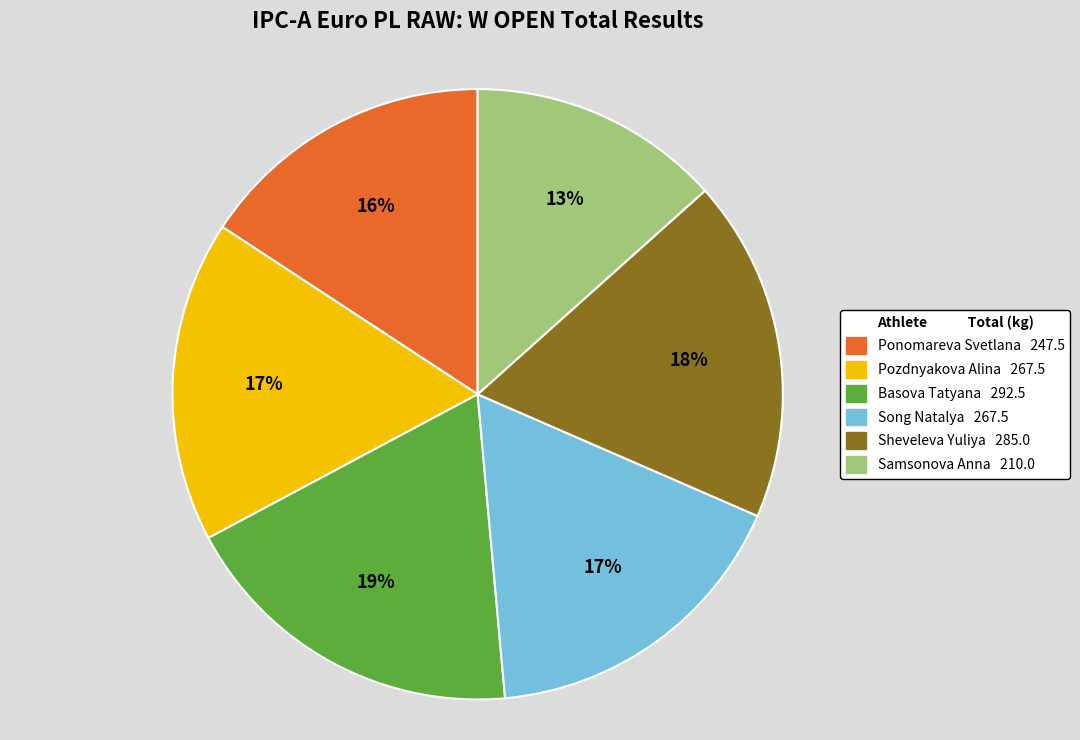

Is there any slice that represents more than half of the pie?

No